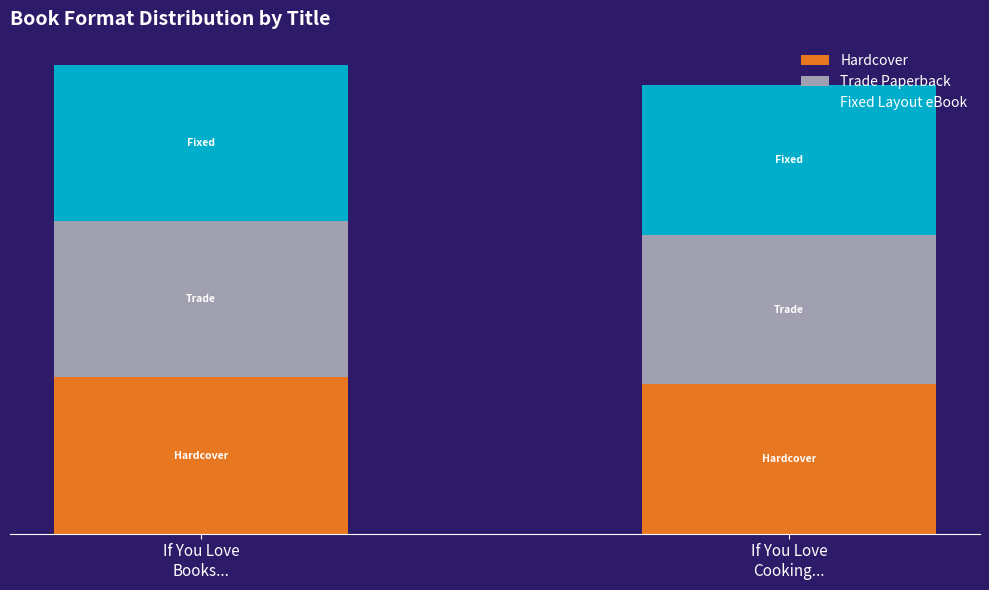

Rank the categories by Fixed Layout eBook value from highest to lowest.

If You Love
Books..., If You Love
Cooking...